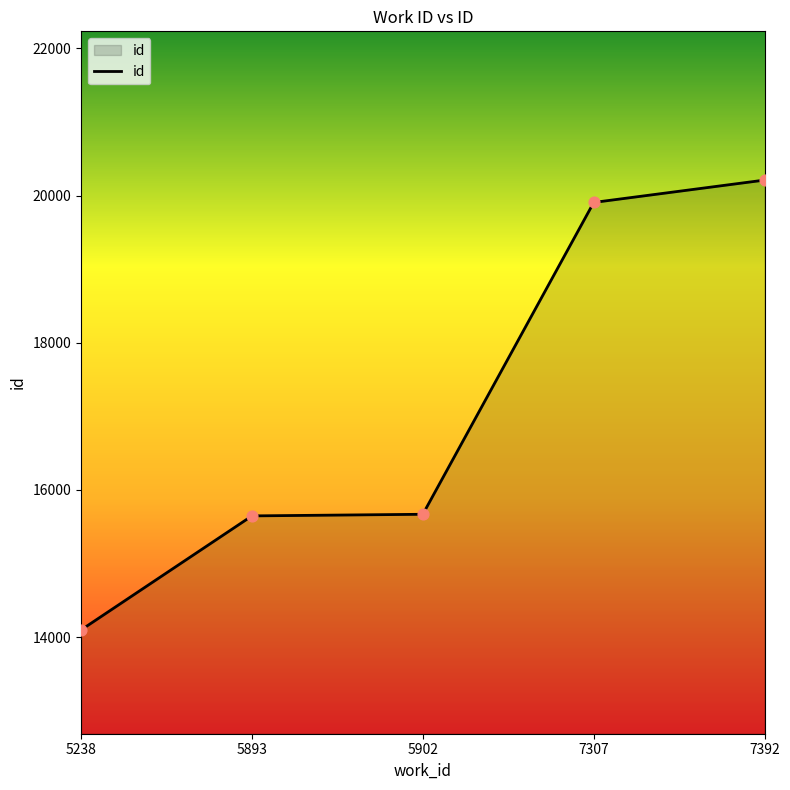

Which has a higher value, 5902 or 5238?

5902